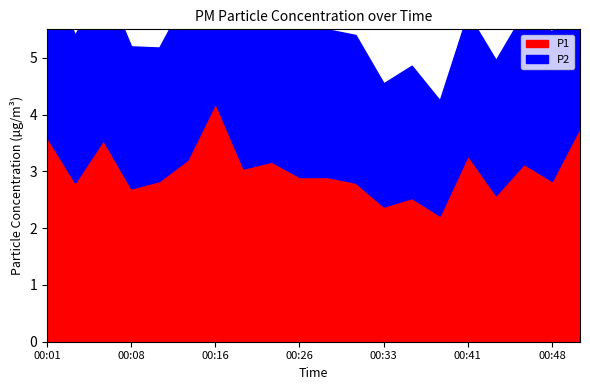

In P1, how many points are lower than both neighbors (excluding endpoints)?

7